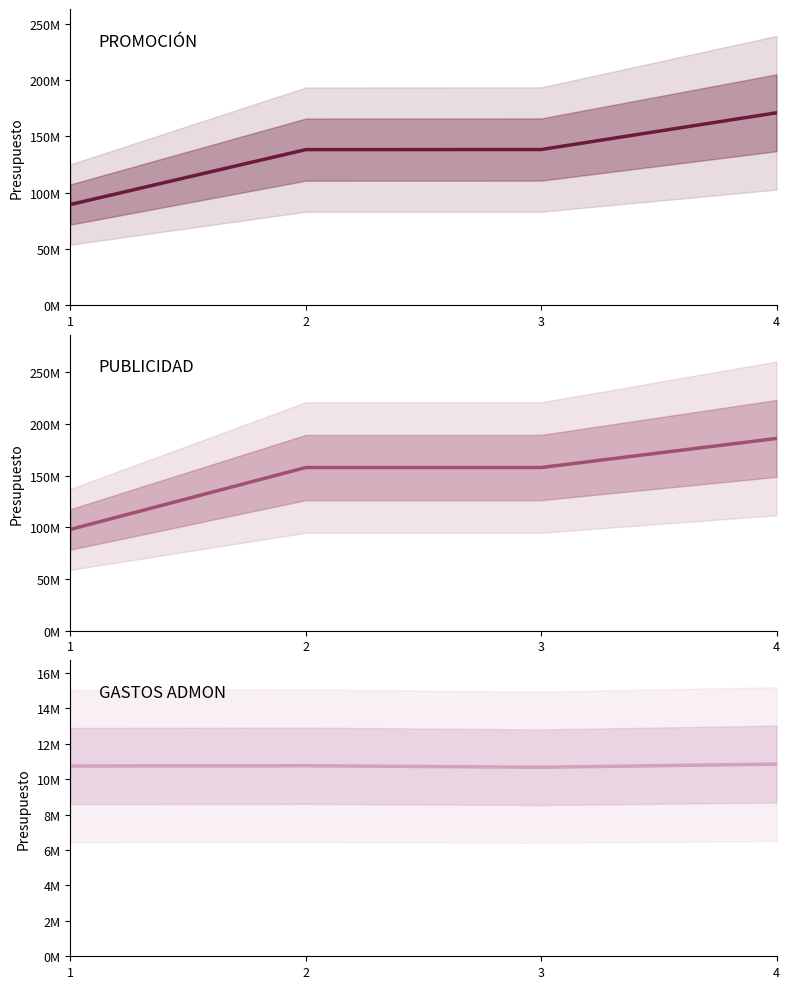

The value of GASTOS ADMON at 3 is 10670104. True or false?

True